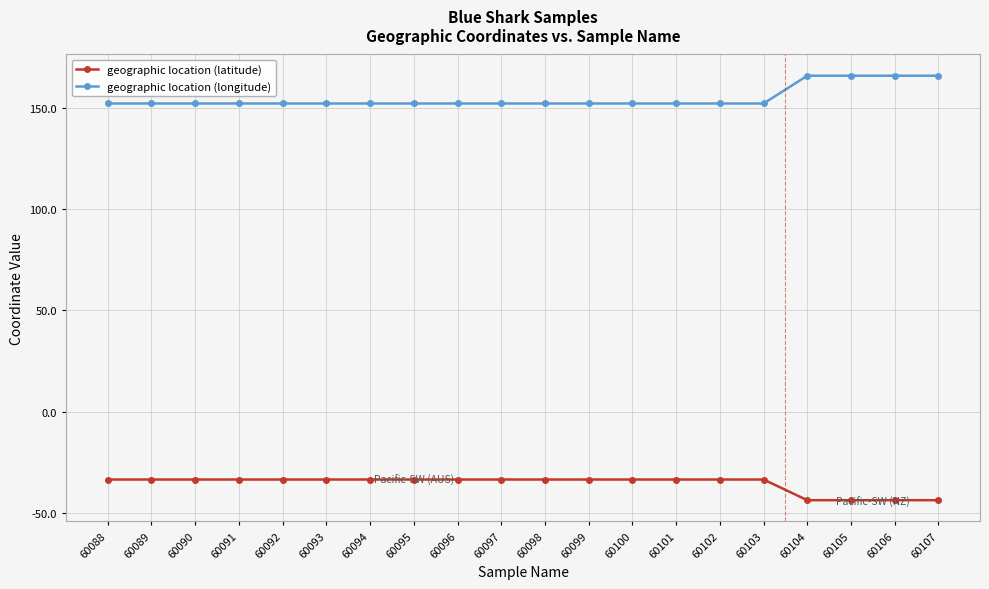

True or false: geographic location (latitude) and geographic location (longitude) cross at least once.

False